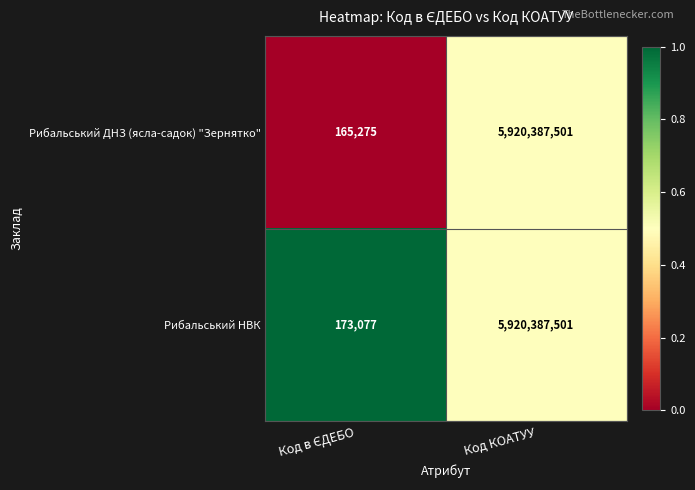

The Рибальський ДНЗ (ясла-садок) "Зернятко" series shows 5920387501 at Код КОАТУУ. True or false?

True